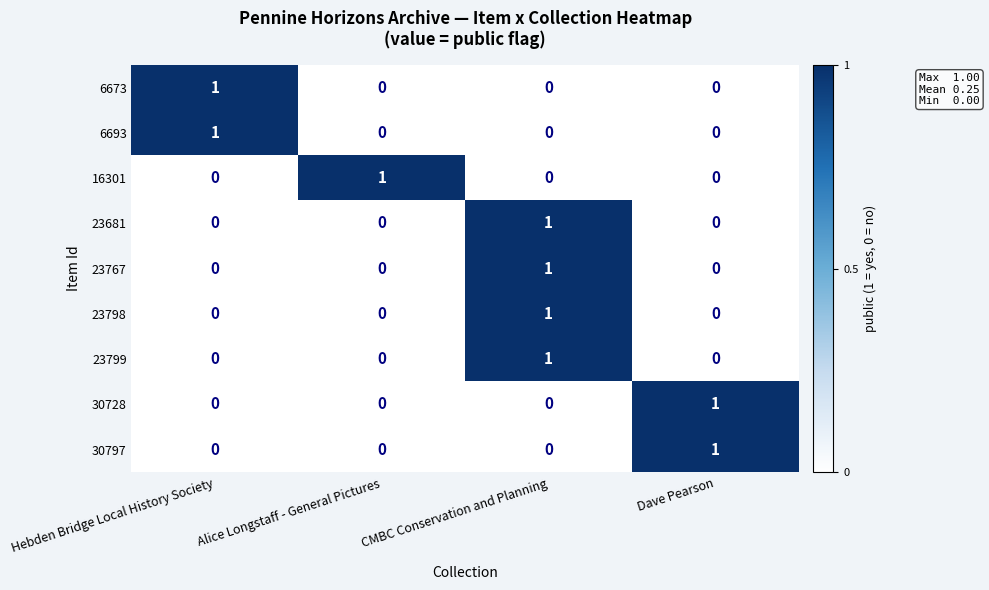

Is it true that 30797 equals 1 at Dave Pearson?

True